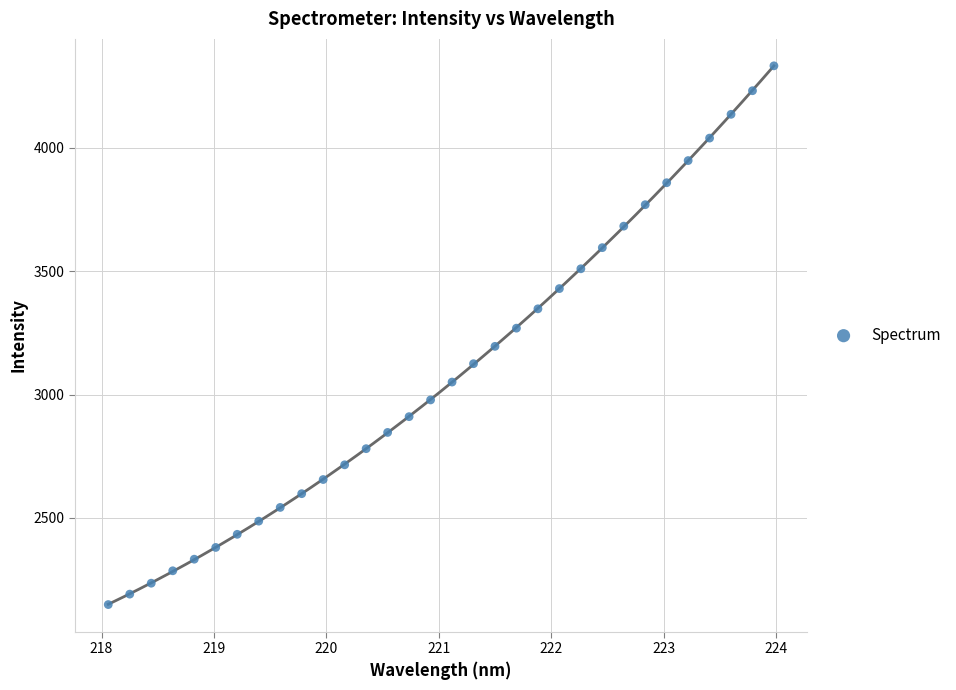

What is the range of Y values (max minus min)?

2183.4